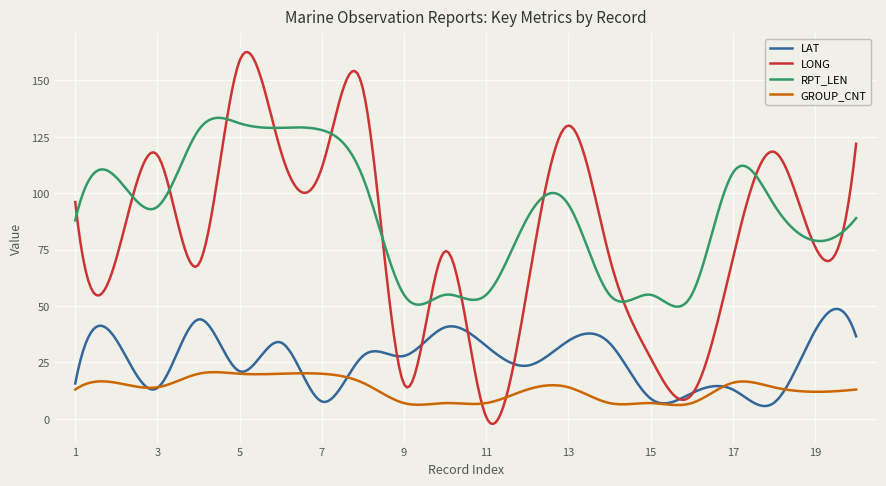

True or false: LAT and GROUP_CNT cross at least once.

True